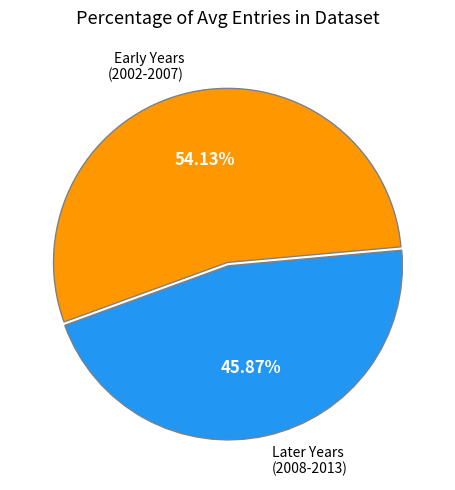

Is the sum of Early Years (2002-2007) and Later Years (2008-2013) greater than half?

Yes